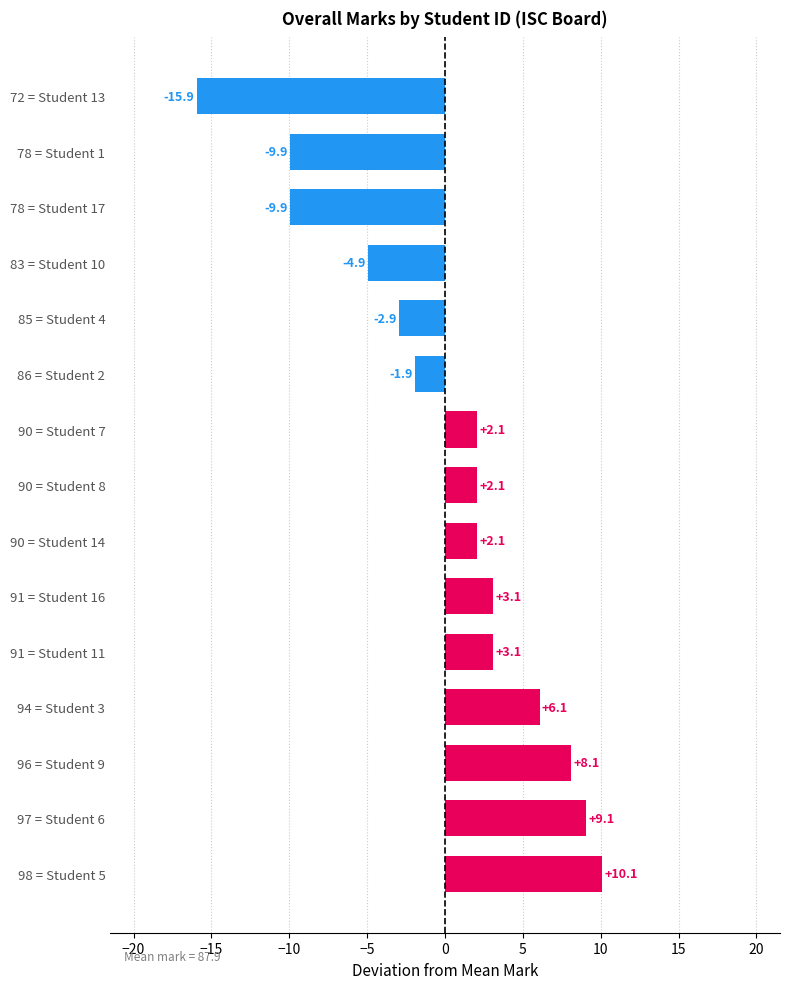

Reading top to bottom, extract all data points from this chart.

72 = Student 13=-15.9	78 = Student 1=-9.9	78 = Student 17=-9.9	83 = Student 10=-4.9	85 = Student 4=-2.9	86 = Student 2=-1.9	90 = Student 7=2.1	90 = Student 8=2.1	90 = Student 14=2.1	91 = Student 16=3.1	91 = Student 11=3.1	94 = Student 3=6.1	96 = Student 9=8.1	97 = Student 6=9.1	98 = Student 5=10.1